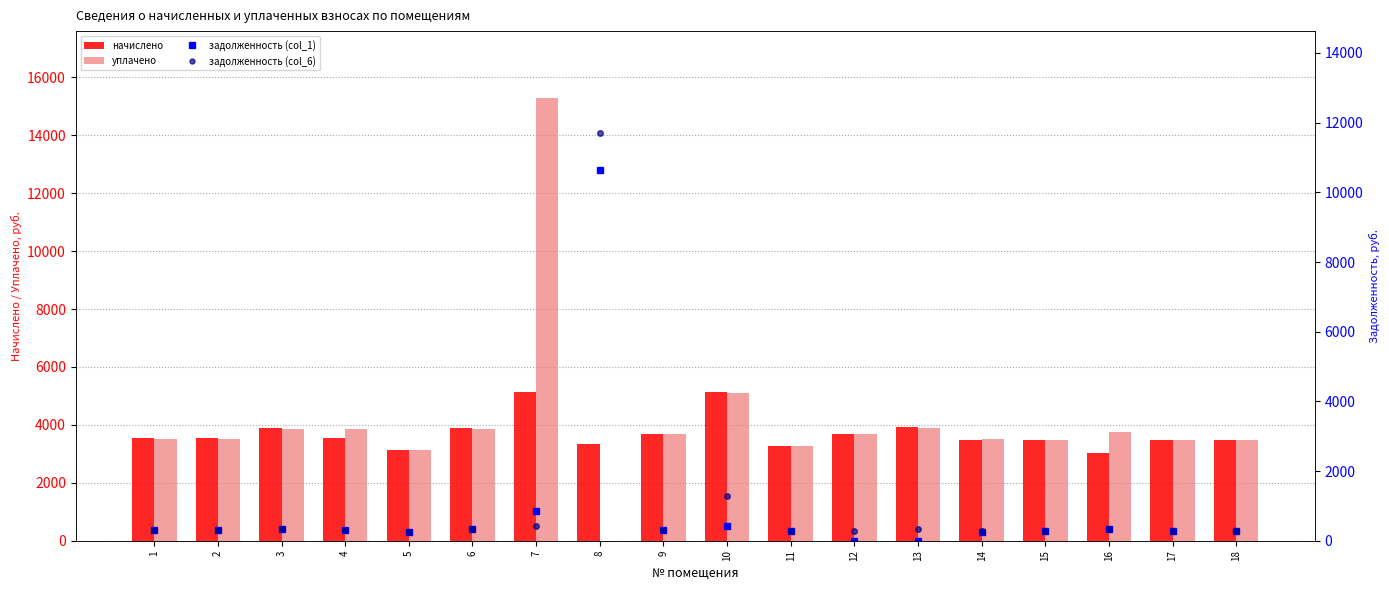

Rank the series at 5 from lowest to highest value.

задолженность (col_1), задолженность (col_6), уплачено, начислено